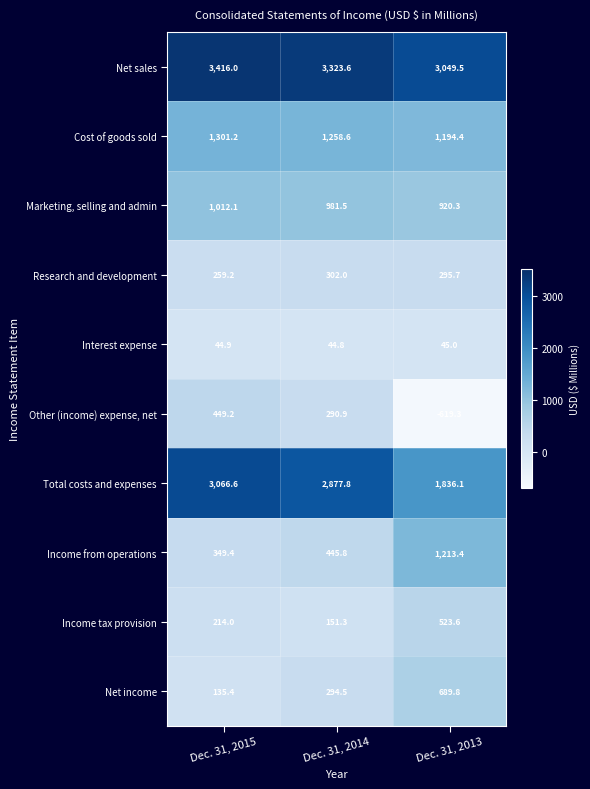

The value of Net income at Dec. 31, 2015 is 135.4. True or false?

True